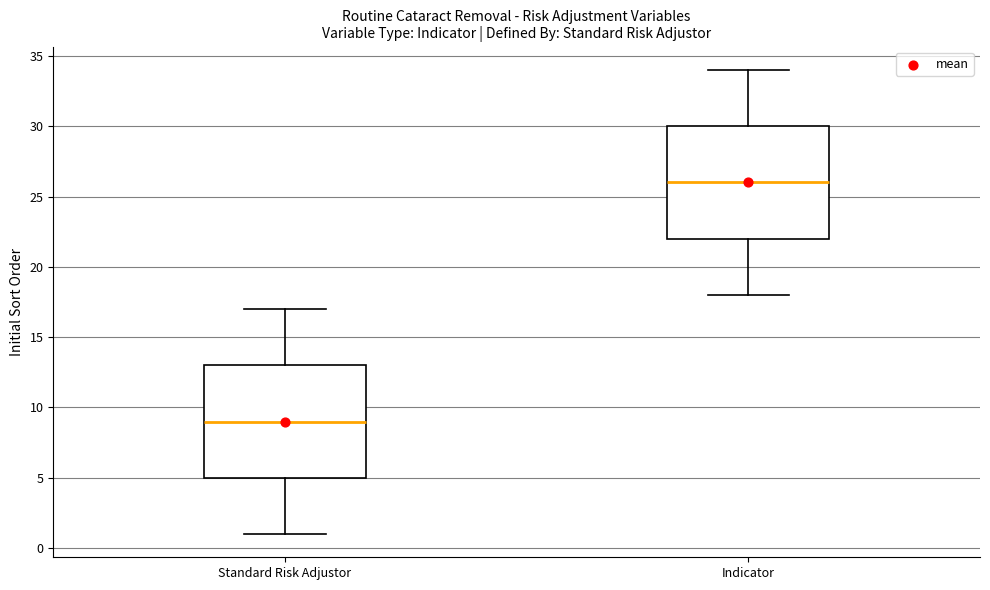

Reading left to right, transcribe this box plot: for each box, give where its median line is, the range the box spans, and where its two whiskers end, as read against the y-axis. The values are not printed on the chart, so give them approximately, as read against the axis.

Standard Risk Adjustor: median 9, box 5 to 13, whiskers 1 to 17
Indicator: median 26, box 22 to 30, whiskers 18 to 34